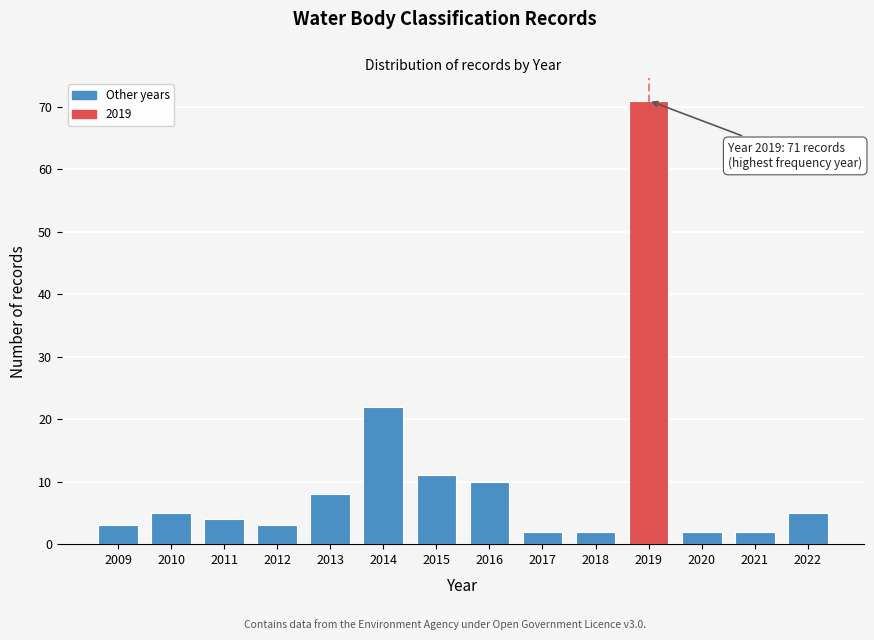

Reading left to right, what are all the values shown in this chart?

3	5	4	3	8	22	11	10	2	2	71	2	2	5